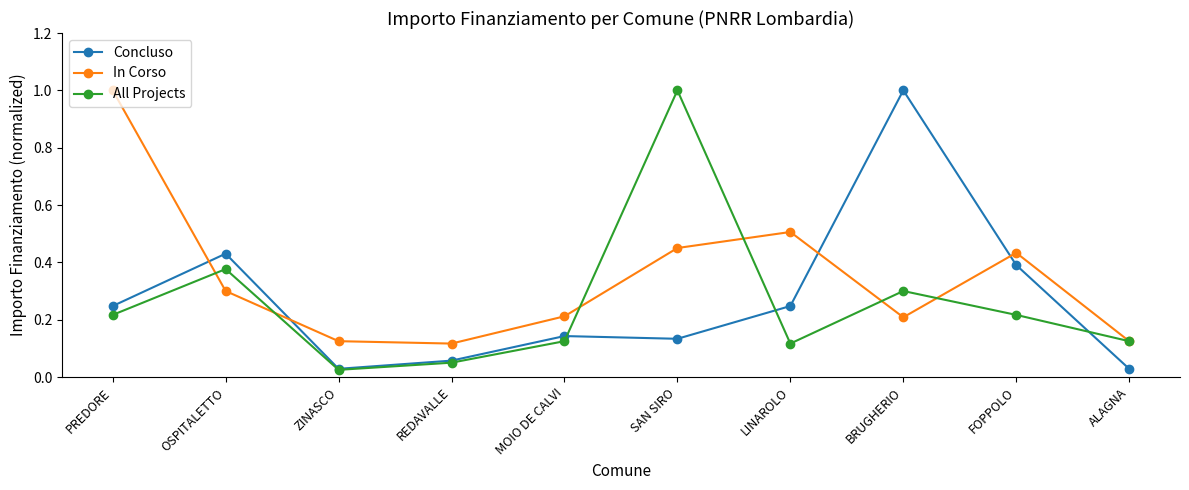

What is the total value across all series at SAN SIRO?

1.6